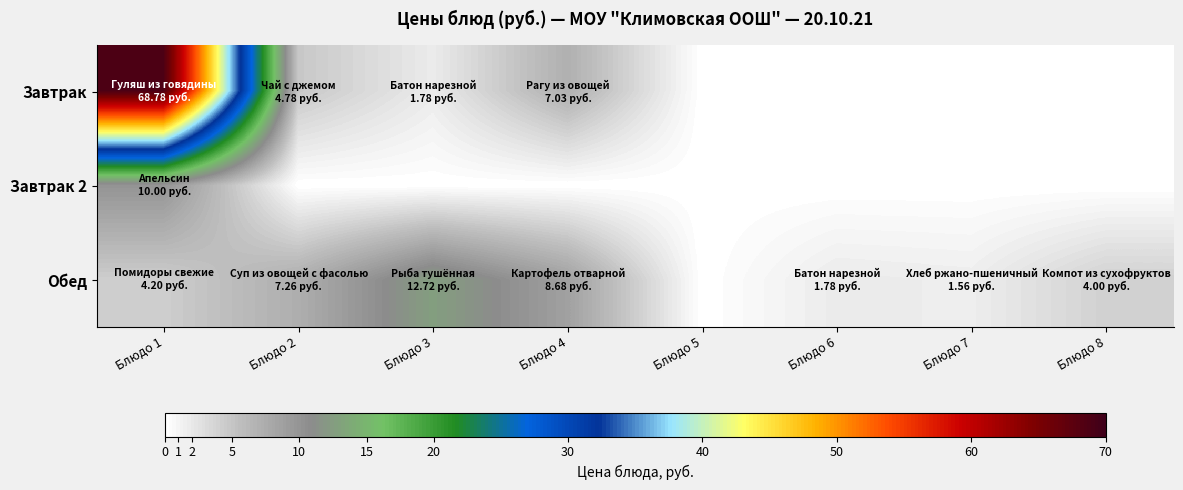

List the series in order of their peak value, highest first.

Завтрак, Обед, Завтрак 2